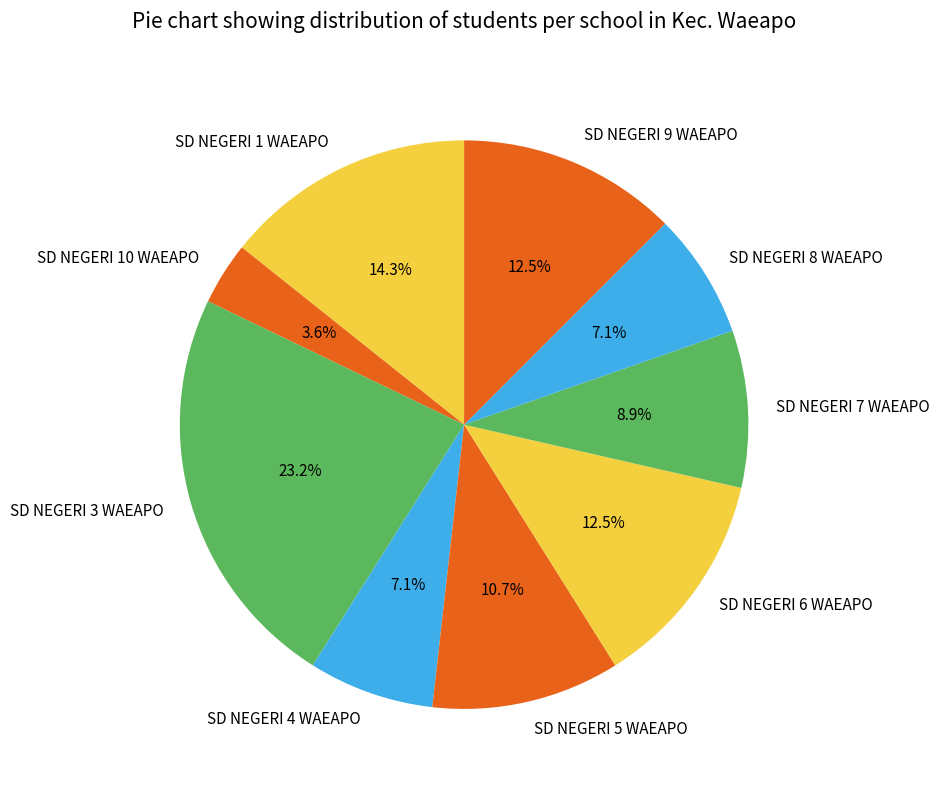

How much of the chart is everything except SD NEGERI 4 WAEAPO?

92.9%